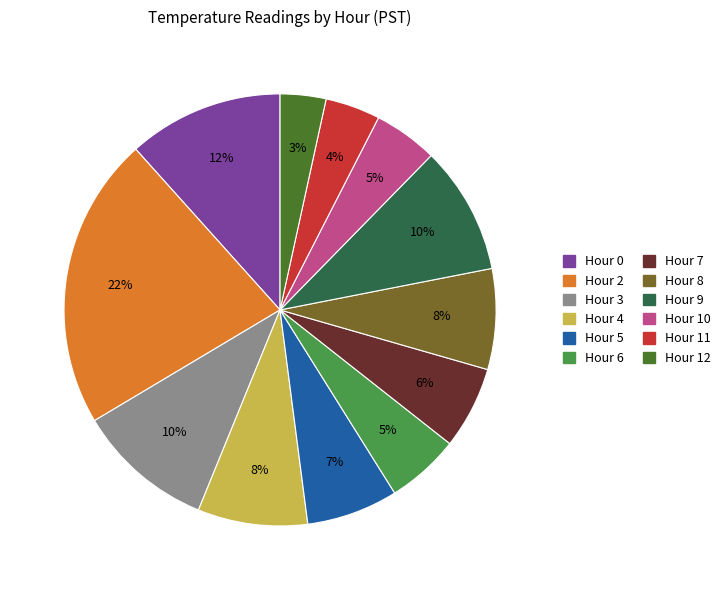

Approximately how many times larger is the value at Hour 10 compared to Hour 11?

1.2